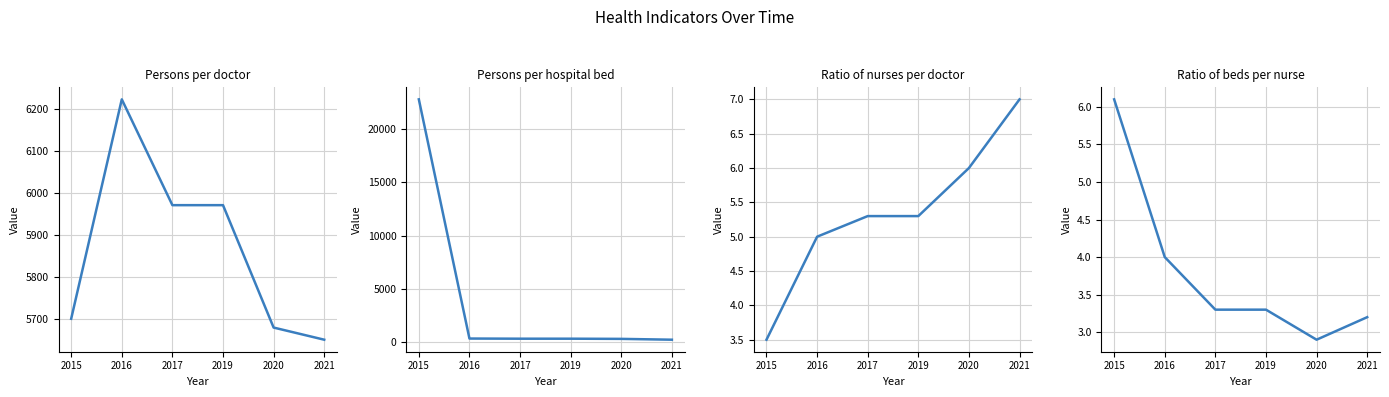

Reading left to right, transcribe all the data shown in this chart.

Persons per doctor: 2015=5700.0	2016=6224.0	2017=5971.3	2019=5971.3	2020=5679.0	2021=5650.0
Persons per hospital bed: 2015=22801.0	2016=356.0	2017=341.2	2019=341.2	2020=324.5	2021=247.0
Ratio of nurses per doctor: 2015=3.5	2016=5.0	2017=5.3	2019=5.3	2020=6.0	2021=7.0
Ratio of beds per nurse: 2015=6.1	2016=4.0	2017=3.3	2019=3.3	2020=2.9	2021=3.2